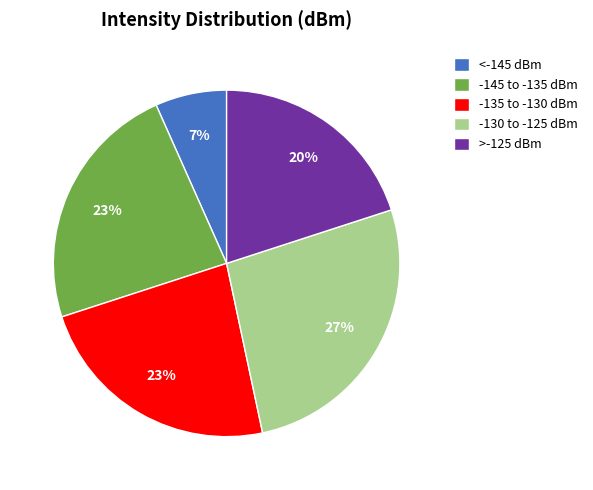

Which slice is the largest?

-130 to -125 dBm